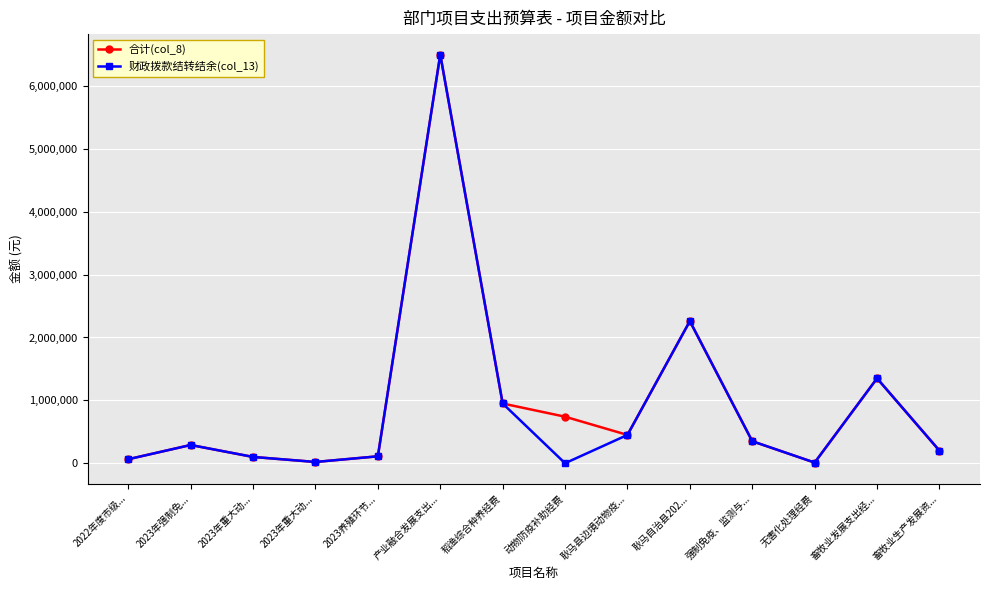

At which label does 合计(col_8) reach its minimum?

无害化处理经费